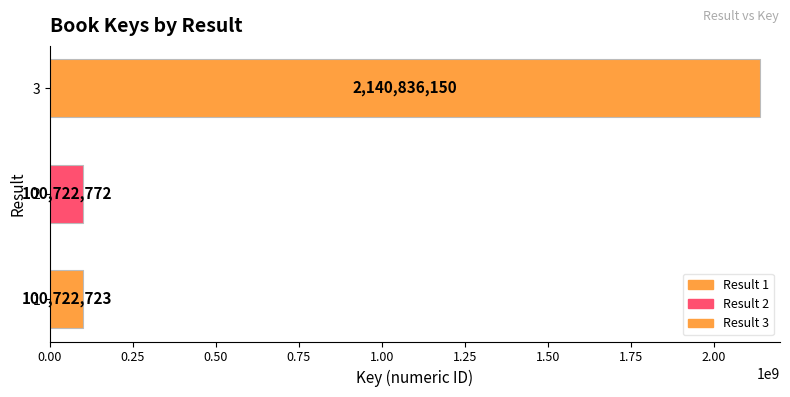

Rank the categories by value from lowest to highest.

1, 2, 3